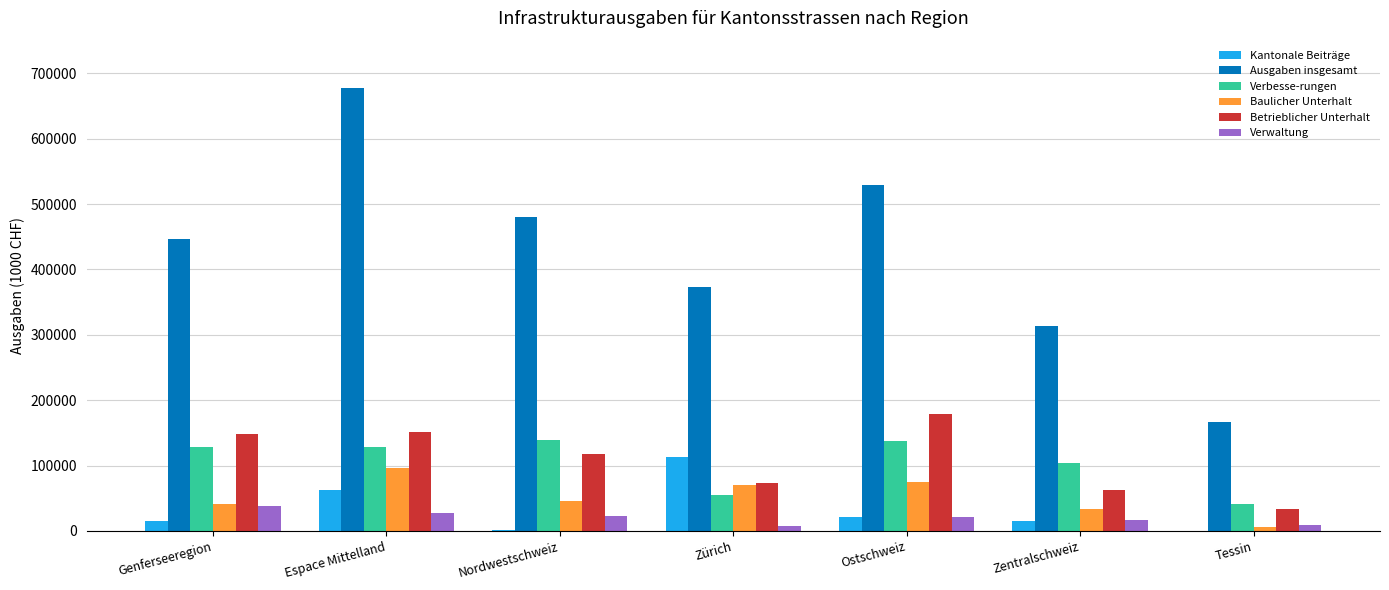

Is the value of Verwaltung at Zürich greater than the value of Betrieblicher Unterhalt at Nordwestschweiz?

No